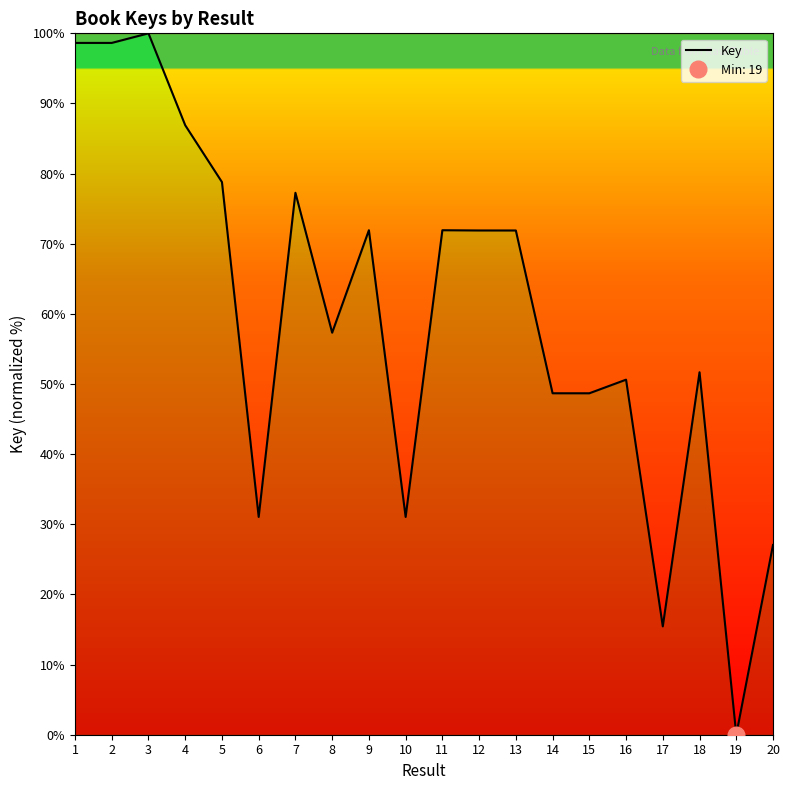

Where is the first local minimum?

6